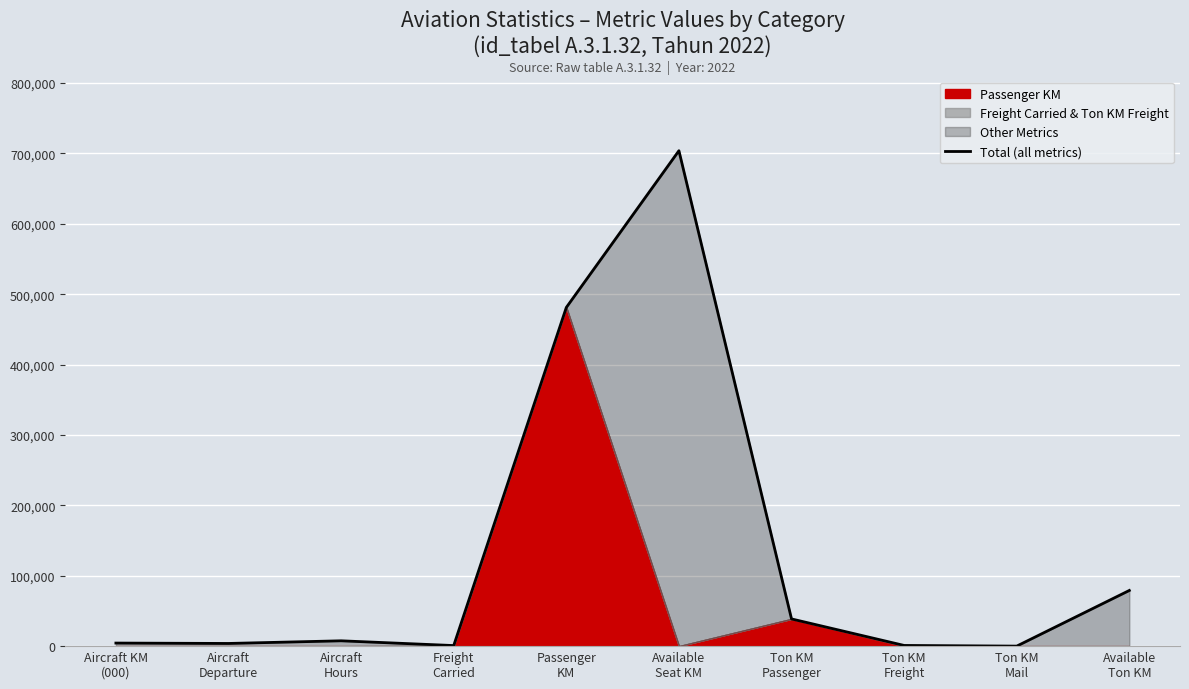

Where is the first local maximum?

Aircraft
Hours